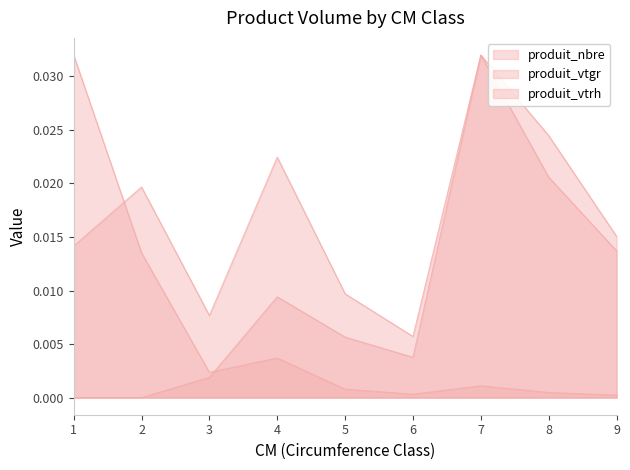

Which series changed the most between 4 and 6?

produit_vtgr